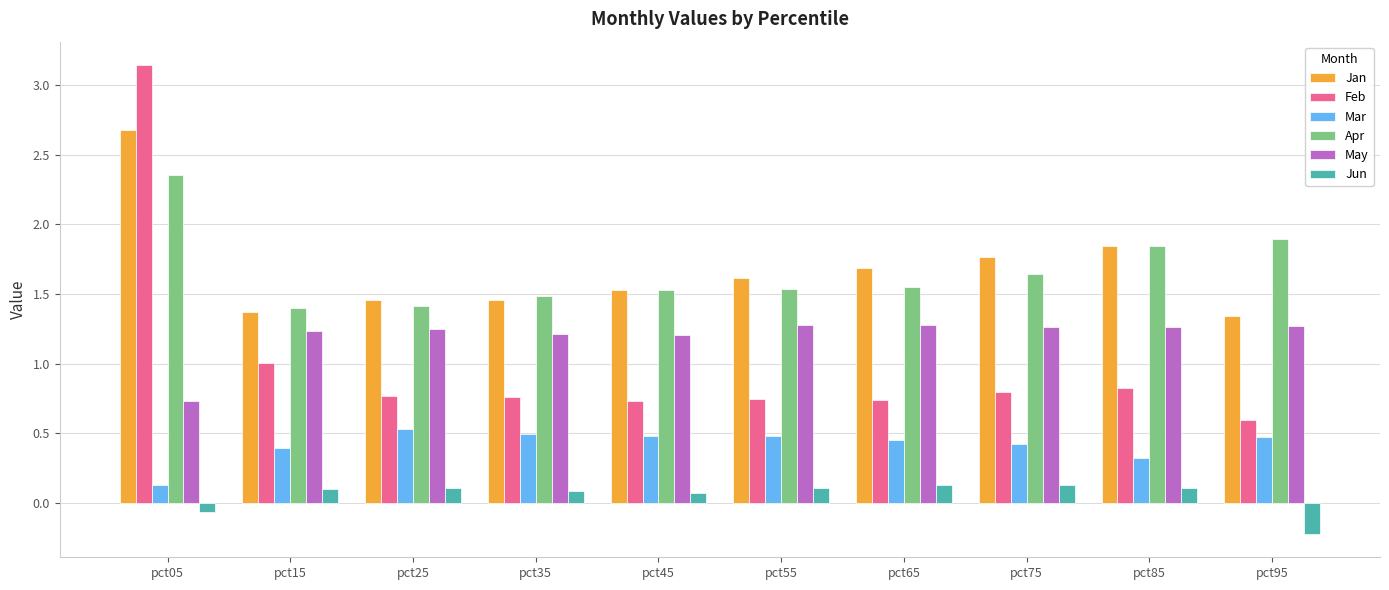

Which label corresponds to the largest value in the chart?

pct05